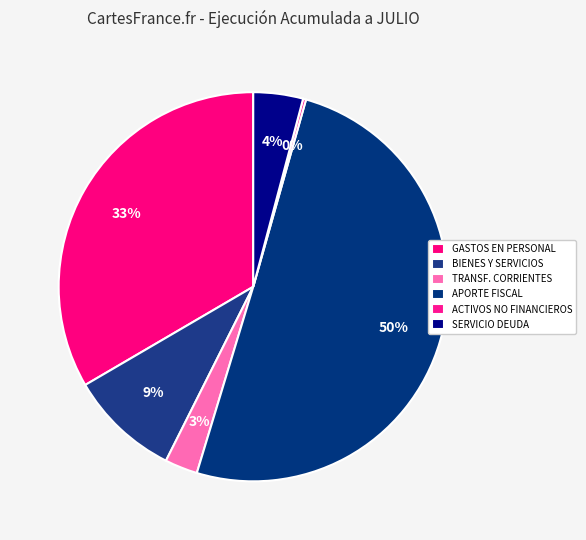

What is the smallest slice in the pie chart?

ADQUISICIÓN DE ACTIVOS NO FINANCIEROS